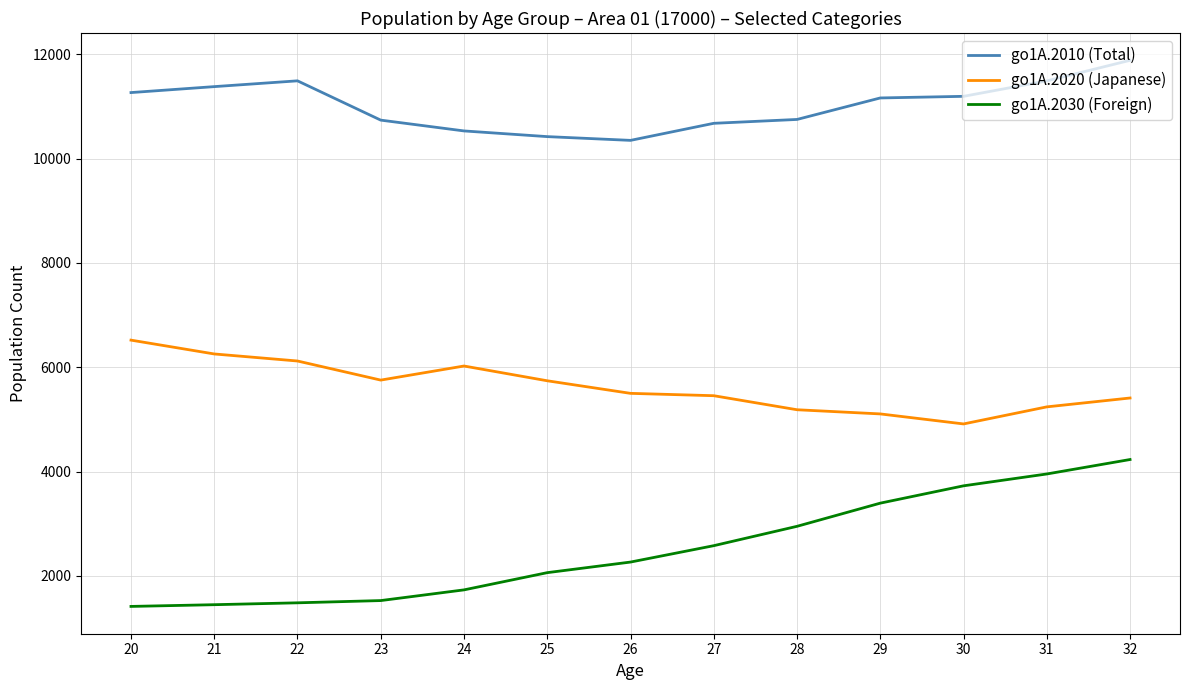

Rank the series at 29 from lowest to highest value.

go1A.2030 (Foreign), go1A.2020 (Japanese), go1A.2010 (Total)